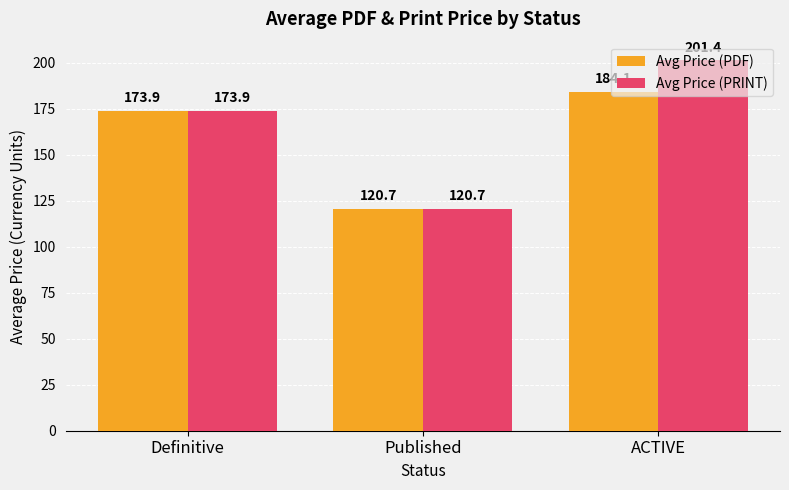

How many groups of bars are there?

3